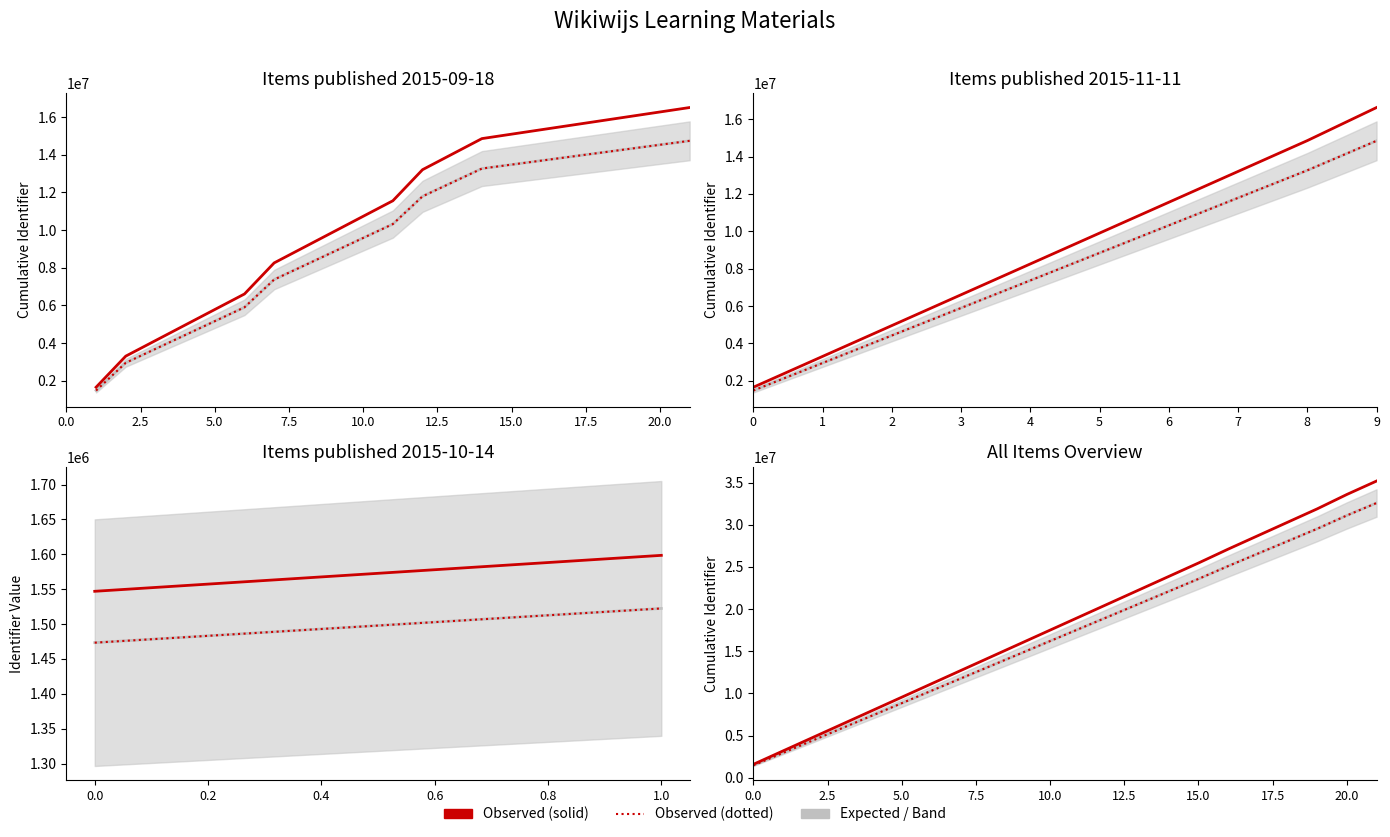

True or false: Observed (dotted) and Expected cross at least once.

False